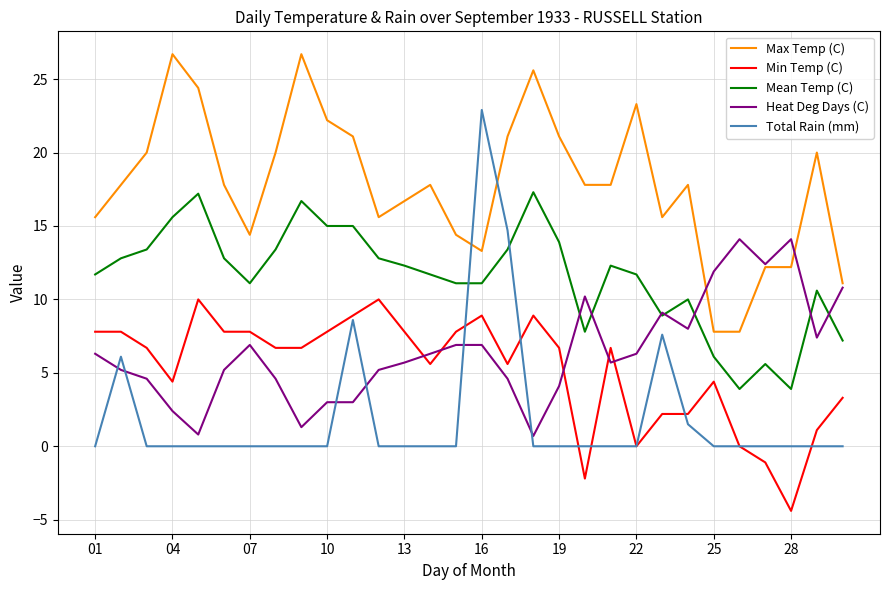

What is the maximum value shown in the chart?

26.7